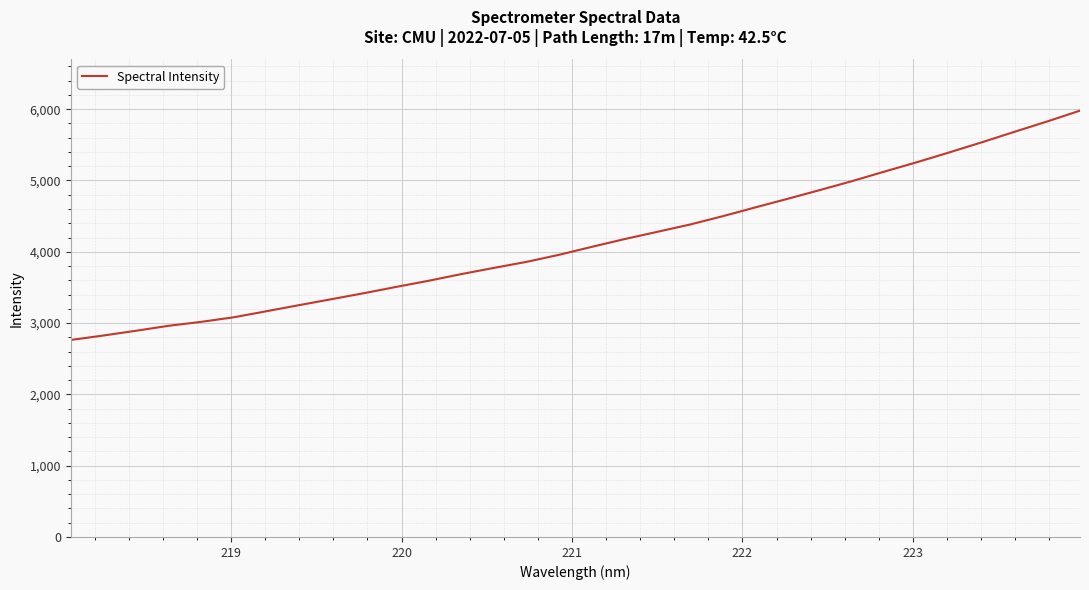

What is the difference between the maximum and minimum values?

3216.5